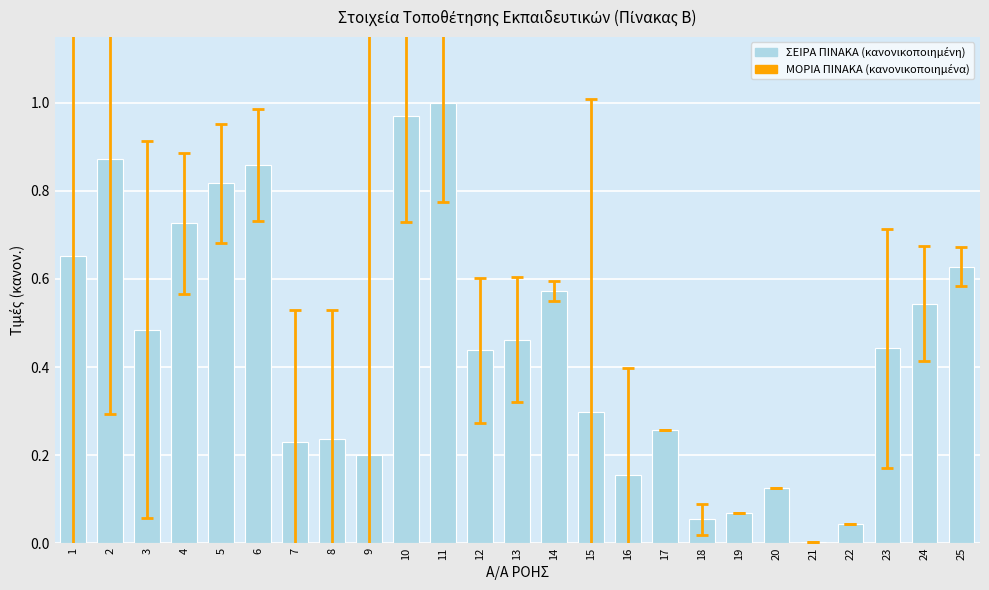

What is the sum of the values at 8 and 5?

1.1